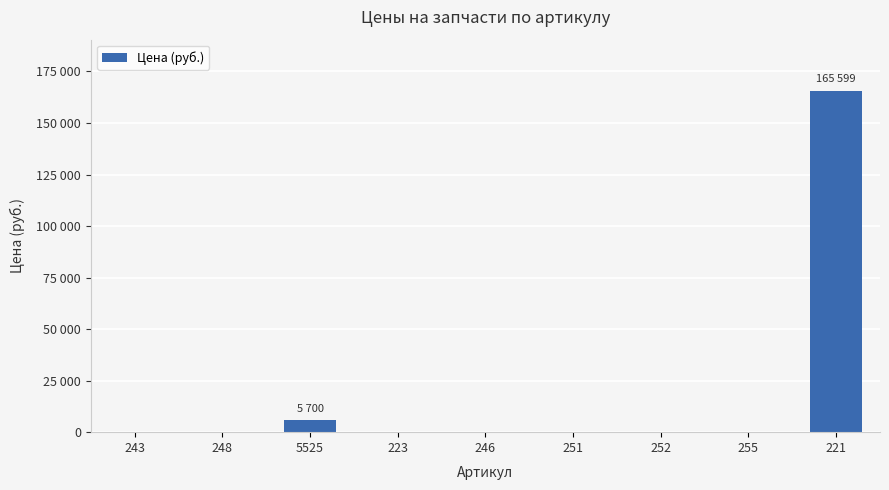

What is the average value?

19033